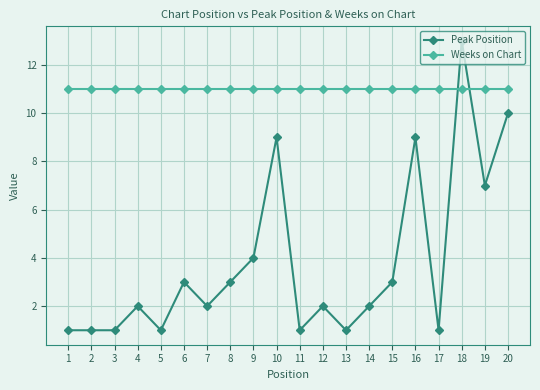

List the series in order of their overall mean, lowest first.

Peak Position, Weeks on Chart